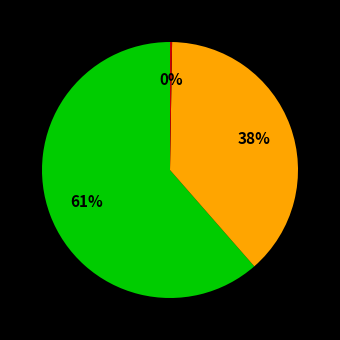

Is there a majority slice in this chart?

Yes